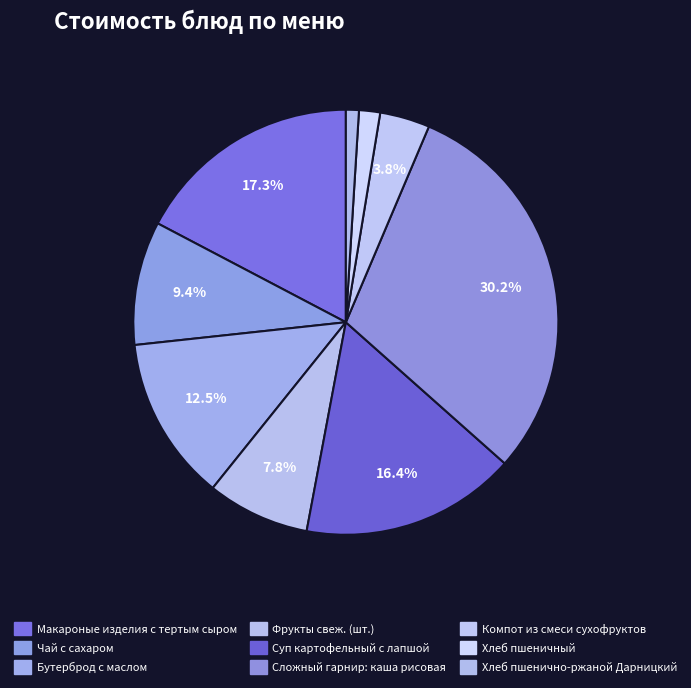

Does any single category account for the majority?

No